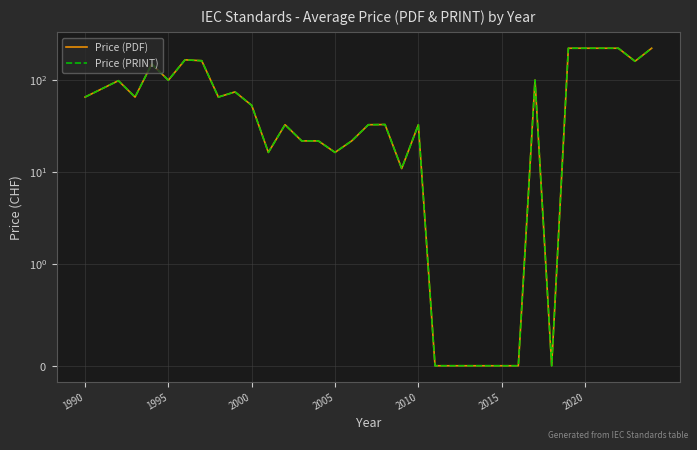

True or false: Price (PDF) and Price (PRINT) cross at least once.

False